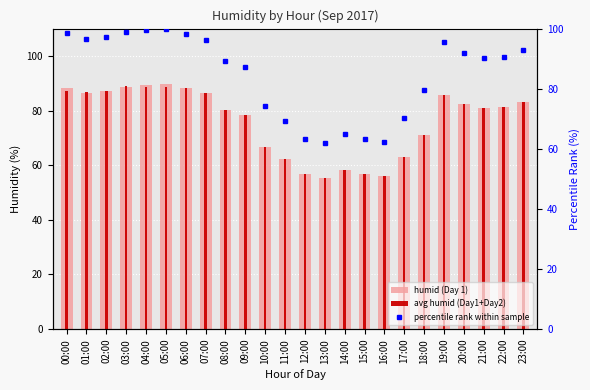

What is the approximate value of humid (Day 1) at 14:00?

58.3